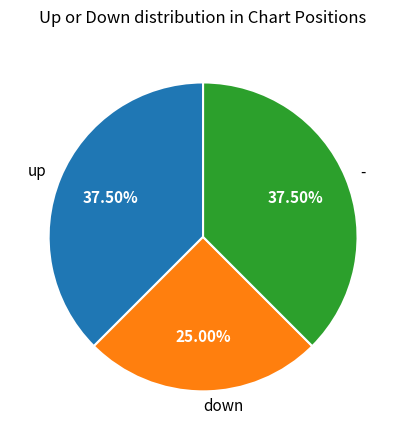

Is it true that down is 25% of the pie?

True